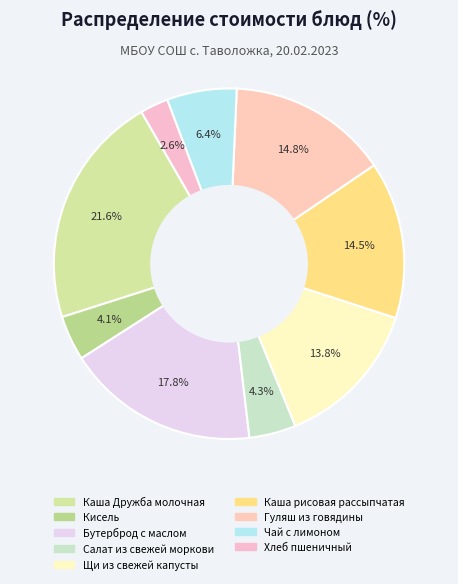

Which category has the biggest portion of the pie?

Каша Дружба молочная